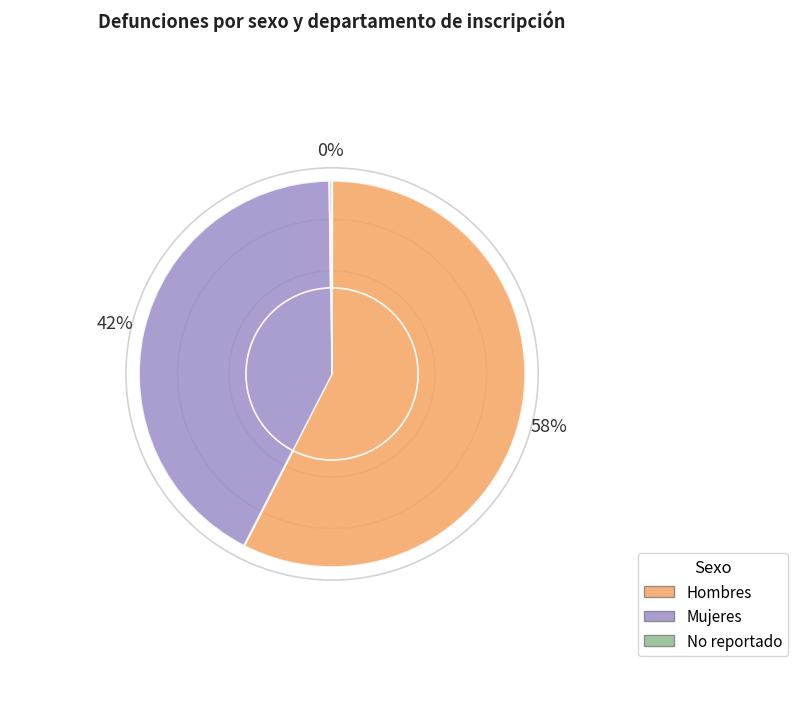

The Cordillera slice represents 12% of the pie. True or false?

False